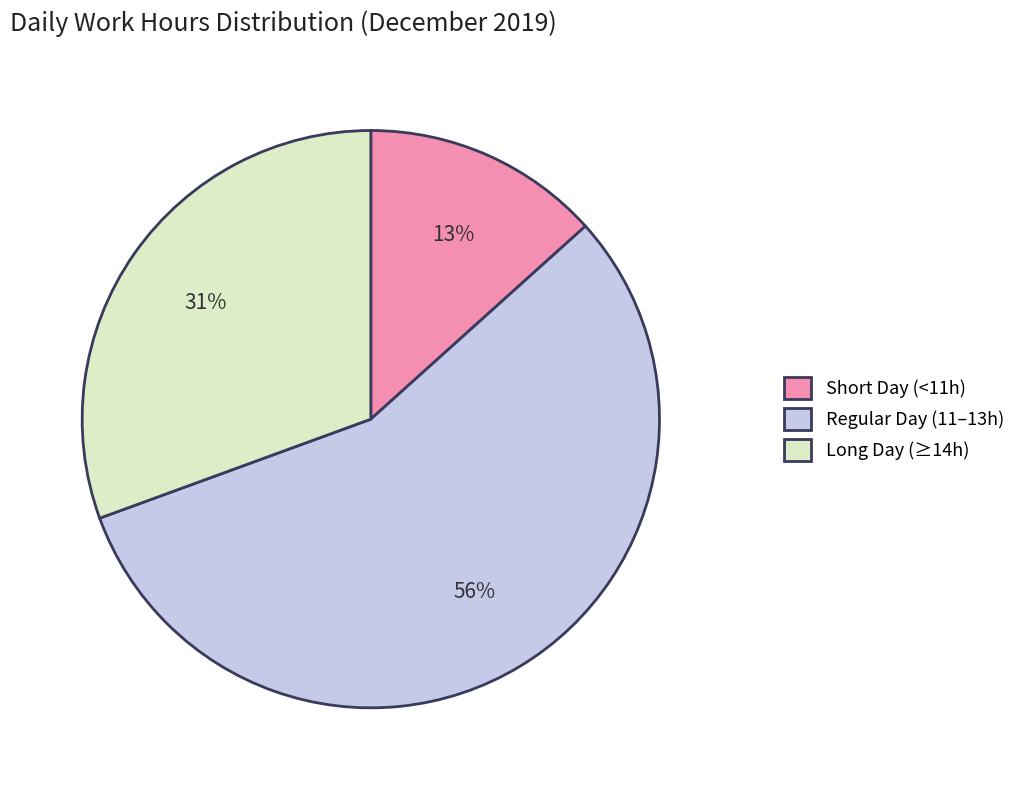

What percentage is the Long Day (≥14h) slice, to the nearest percent?

31%